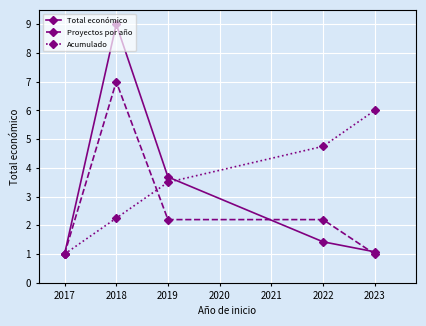

How many categories are shown in the chart?

5